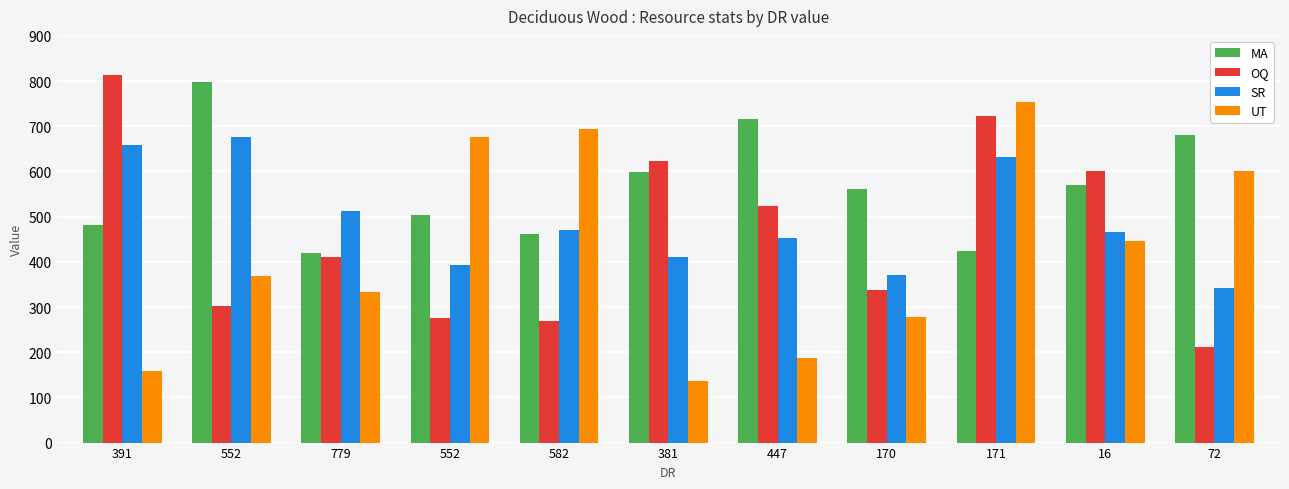

What is the label of the 4th bar from the left?

552